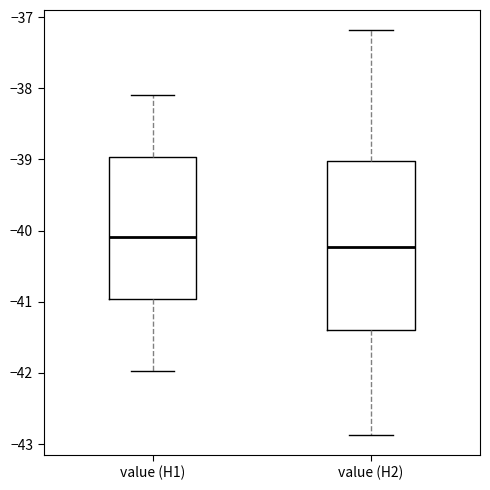

Which box's median line is the lowest?

value (H2)